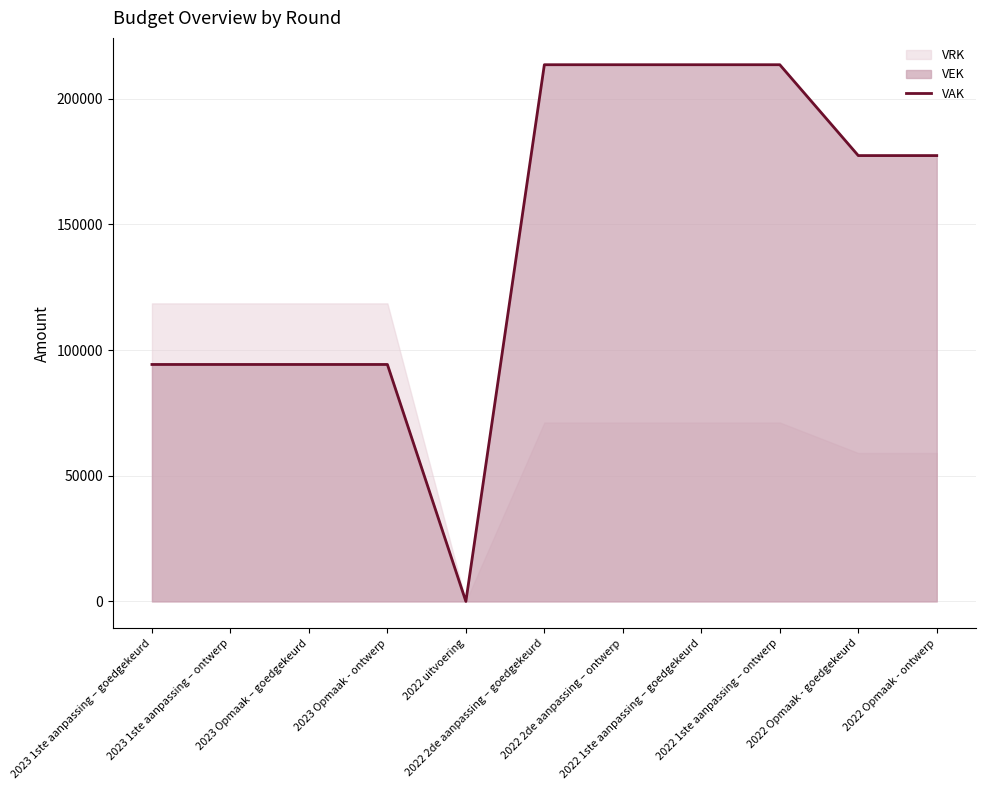

What is the difference between the maximum and second lowest values?

119231